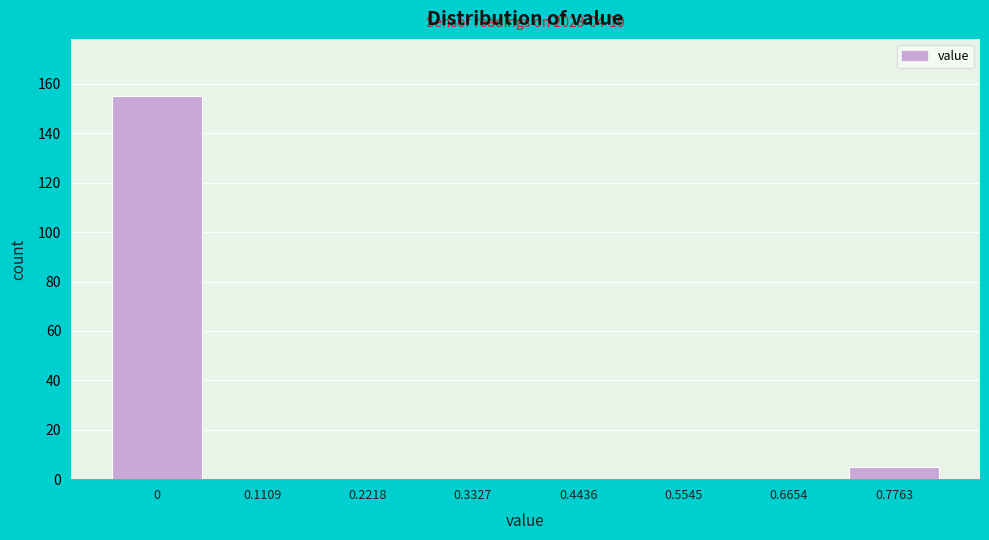

Reading right to left, extract all data points from this chart.

0.7763=5	0.6654=0	0.5545=0	0.4436=0	0.3327=0	0.2218=0	0.1109=0	0=155